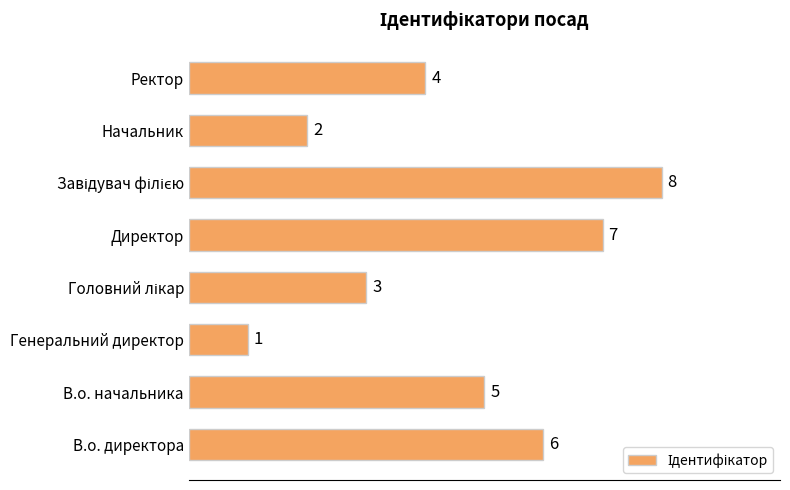

Count the values in the range 3 to 7.

5